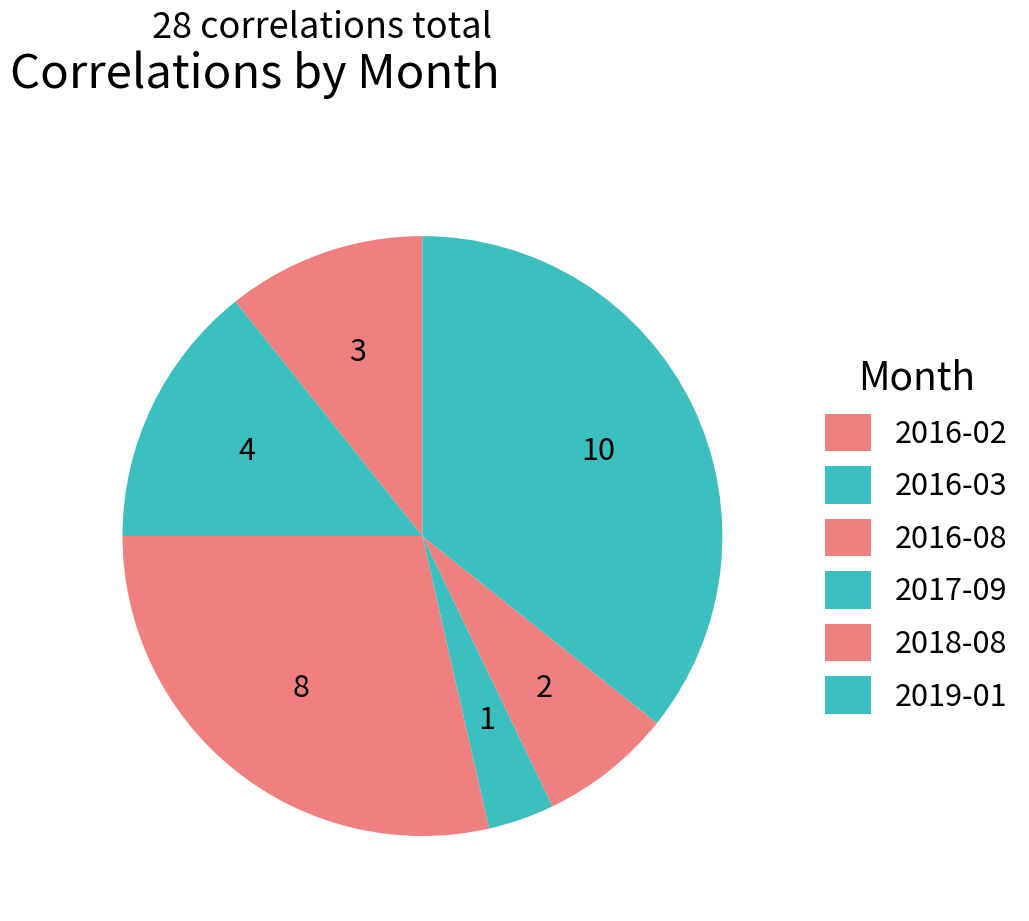

How many slices are in this pie chart?

6